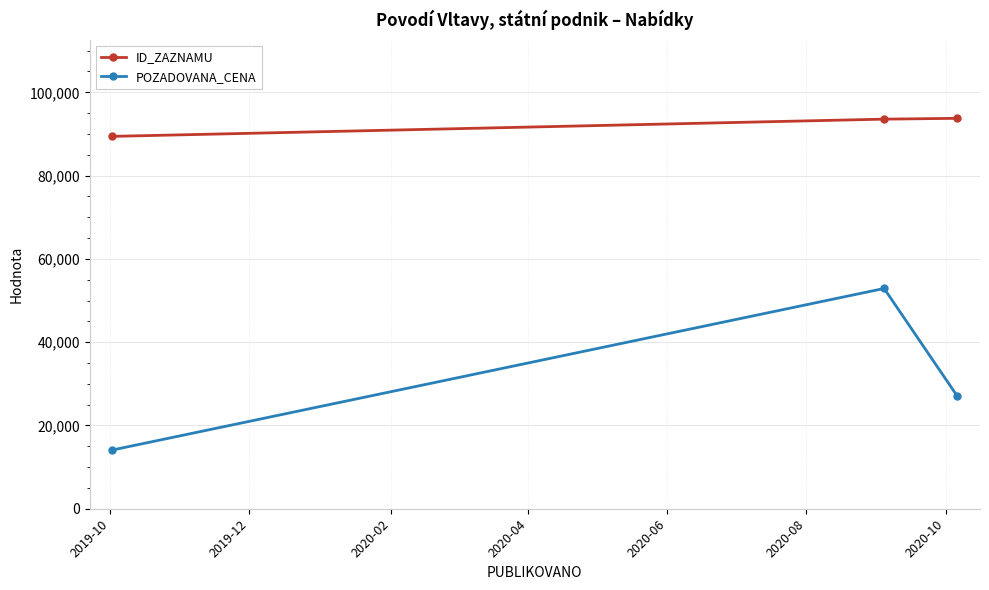

What is the highest value of the ID_ZAZNAMU series?

93754